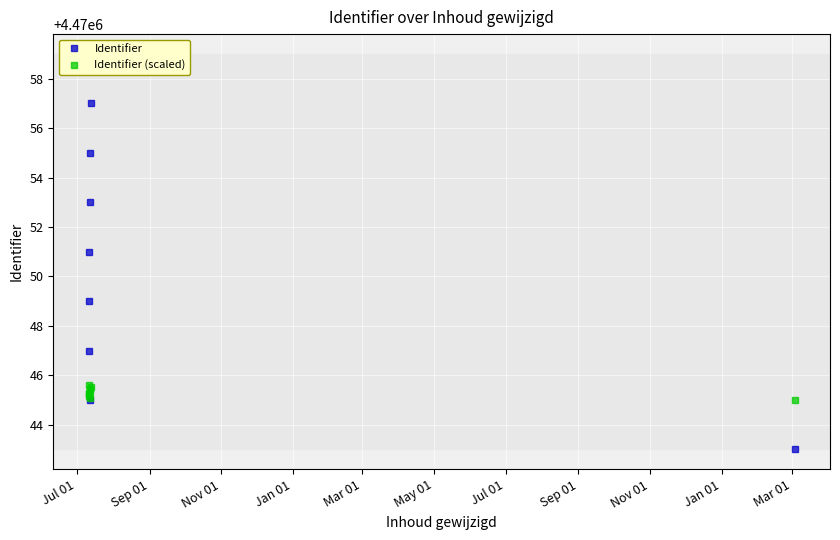

What is the difference between the second highest and second lowest values in the Identifier (scaled) series?

0.5